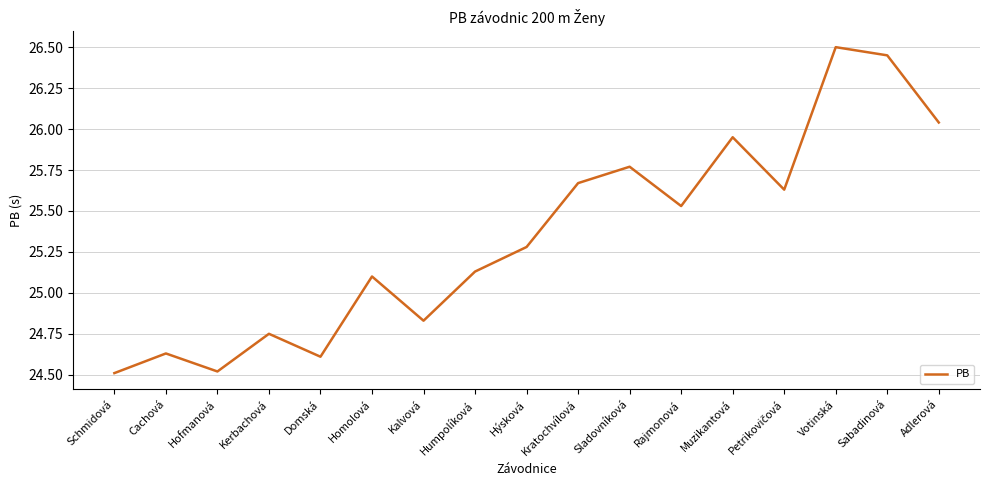

At which label is the value closest to 25?

Homolová